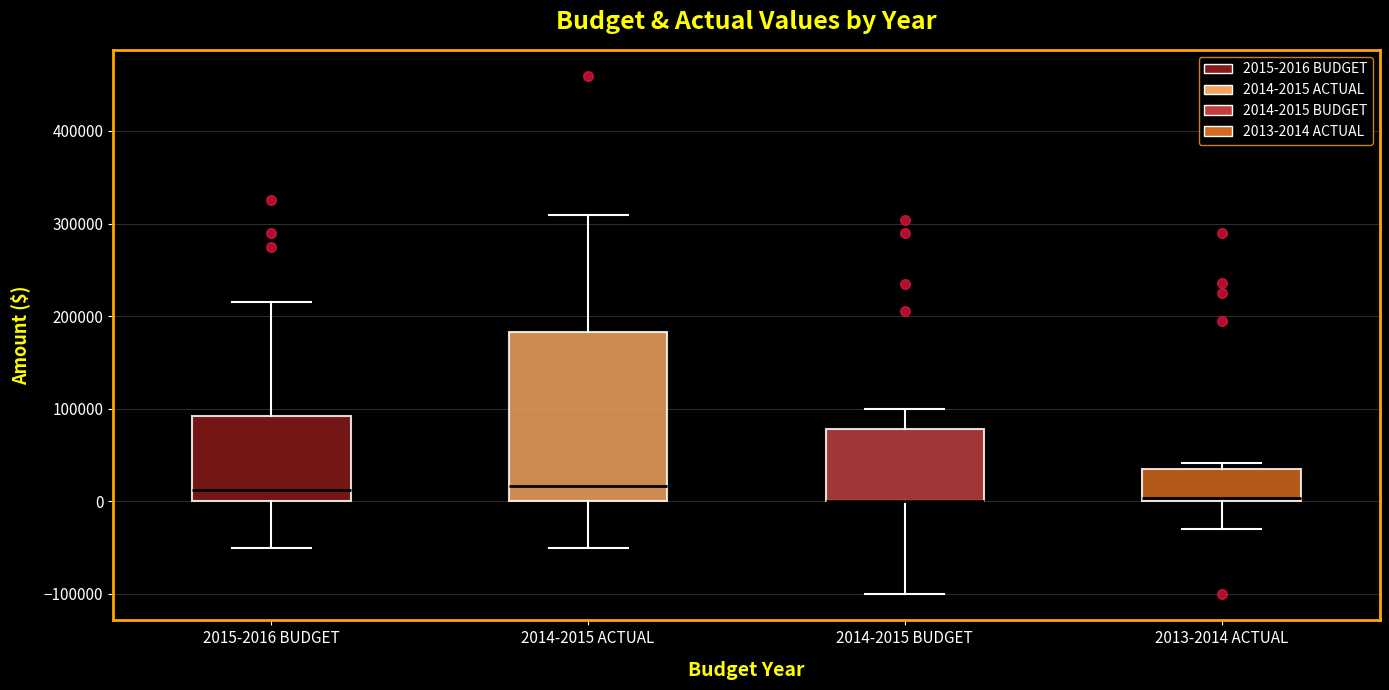

Reading left to right, transcribe this box plot: for each box, give where its median line is, the range the box spans, and where its two whiskers end, as read against the y-axis. The values are not printed on the chart, so give them approximately, as read against the axis.

2015-2016 BUDGET: median 10000, box 0 to 90000, whiskers -50000 to 220000
2014-2015 ACTUAL: median 20000, box 0 to 180000, whiskers -50000 to 310000
2014-2015 BUDGET: median 0 (drawn on the box's lower edge), box 0 to 80000, whiskers -100000 to 100000
2013-2014 ACTUAL: median 0 (just above the box's lower edge), box 0 to 30000, whiskers -30000 to 40000